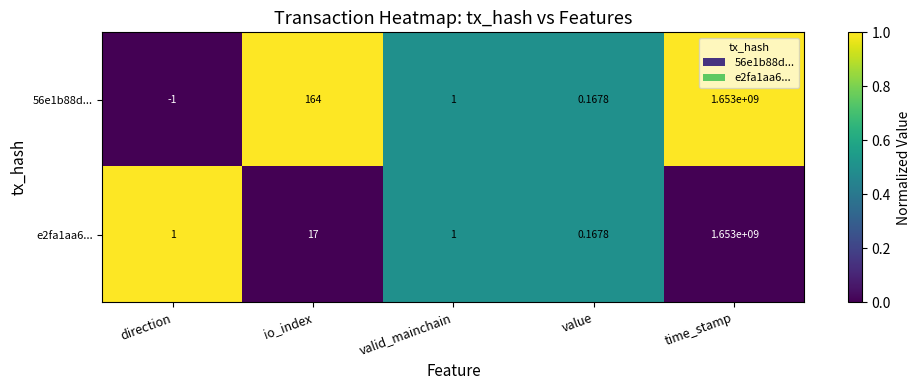

At which label does 56e1b88d... reach its minimum?

direction